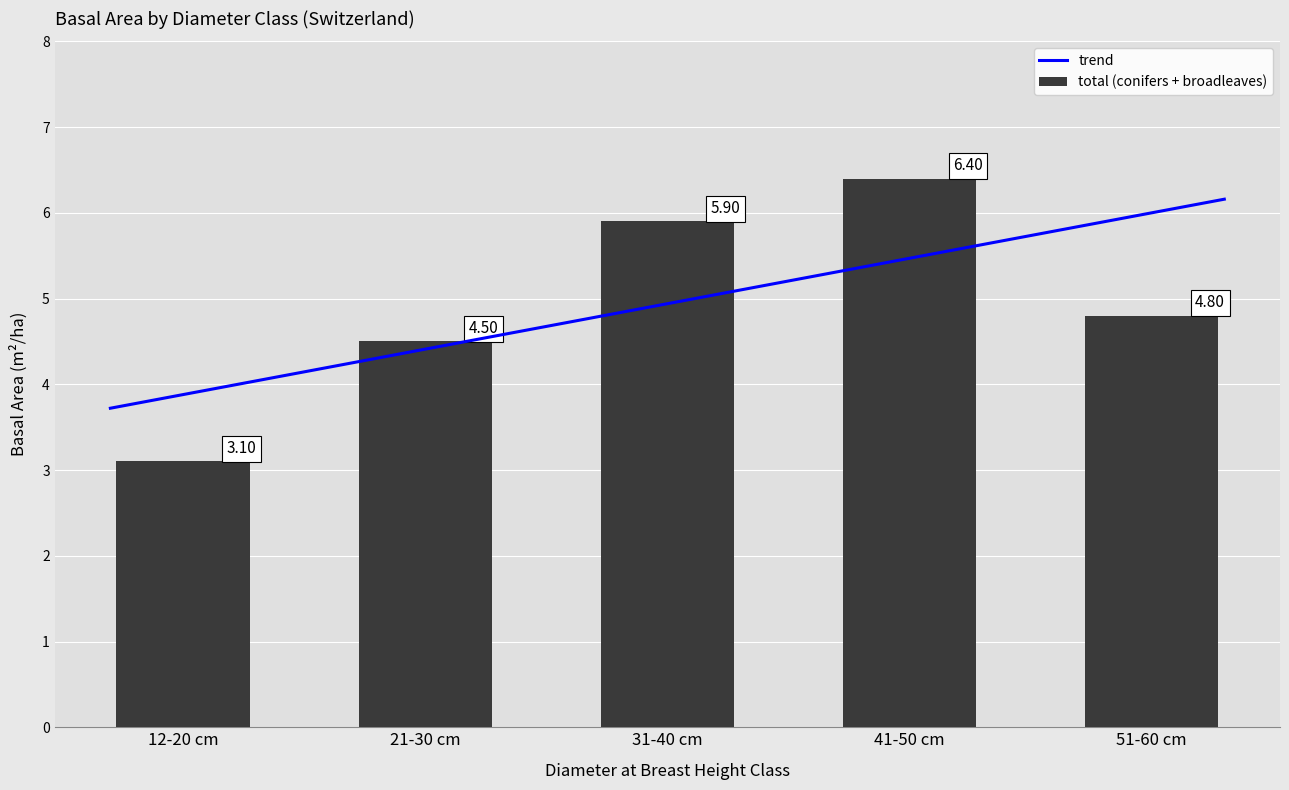

Does the chart contain any negative values?

No